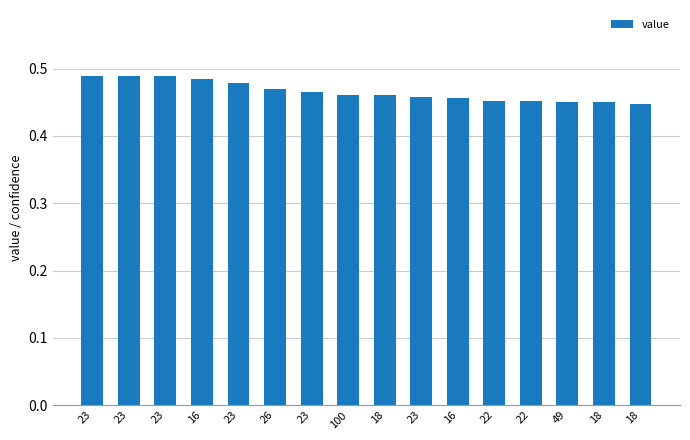

How many categories are shown in the chart?

16